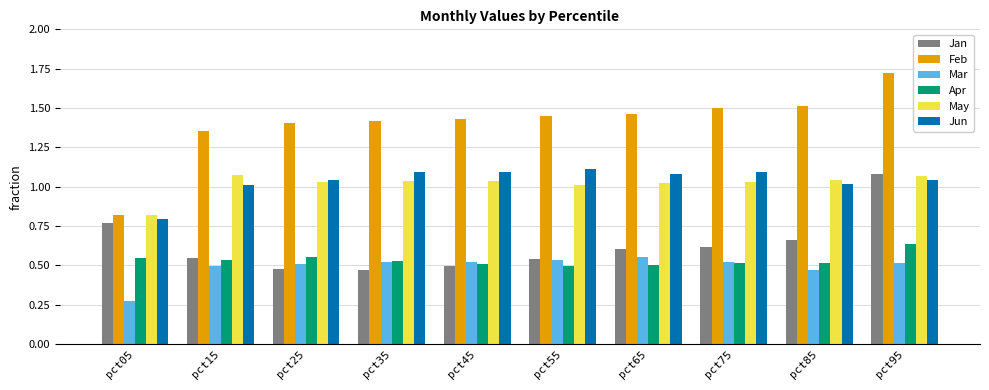

What is the sum of all Feb values?

14.1